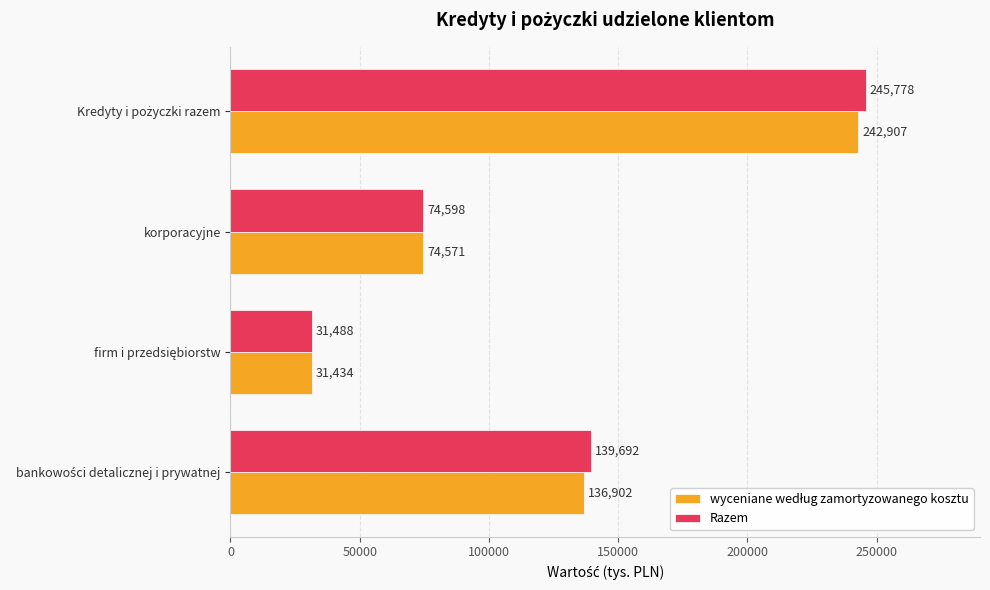

What is the lowest value of the Razem series?

31488